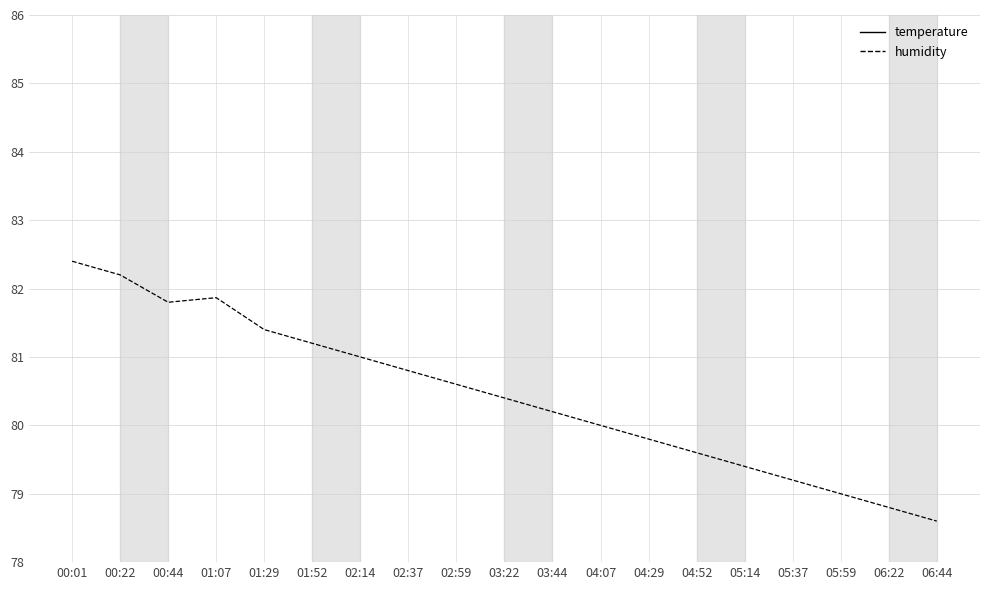

Read the humidity value at 06:44.

78.9